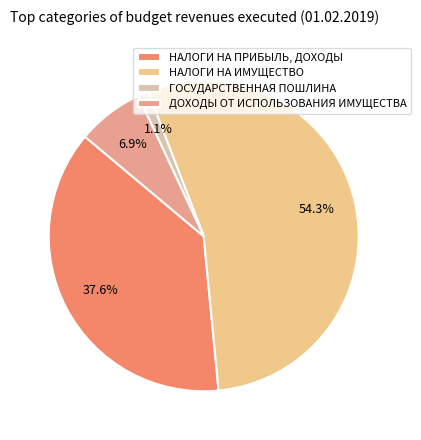

Which slice is the smallest?

ГОСУДАРСТВЕННАЯ ПОШЛИНА